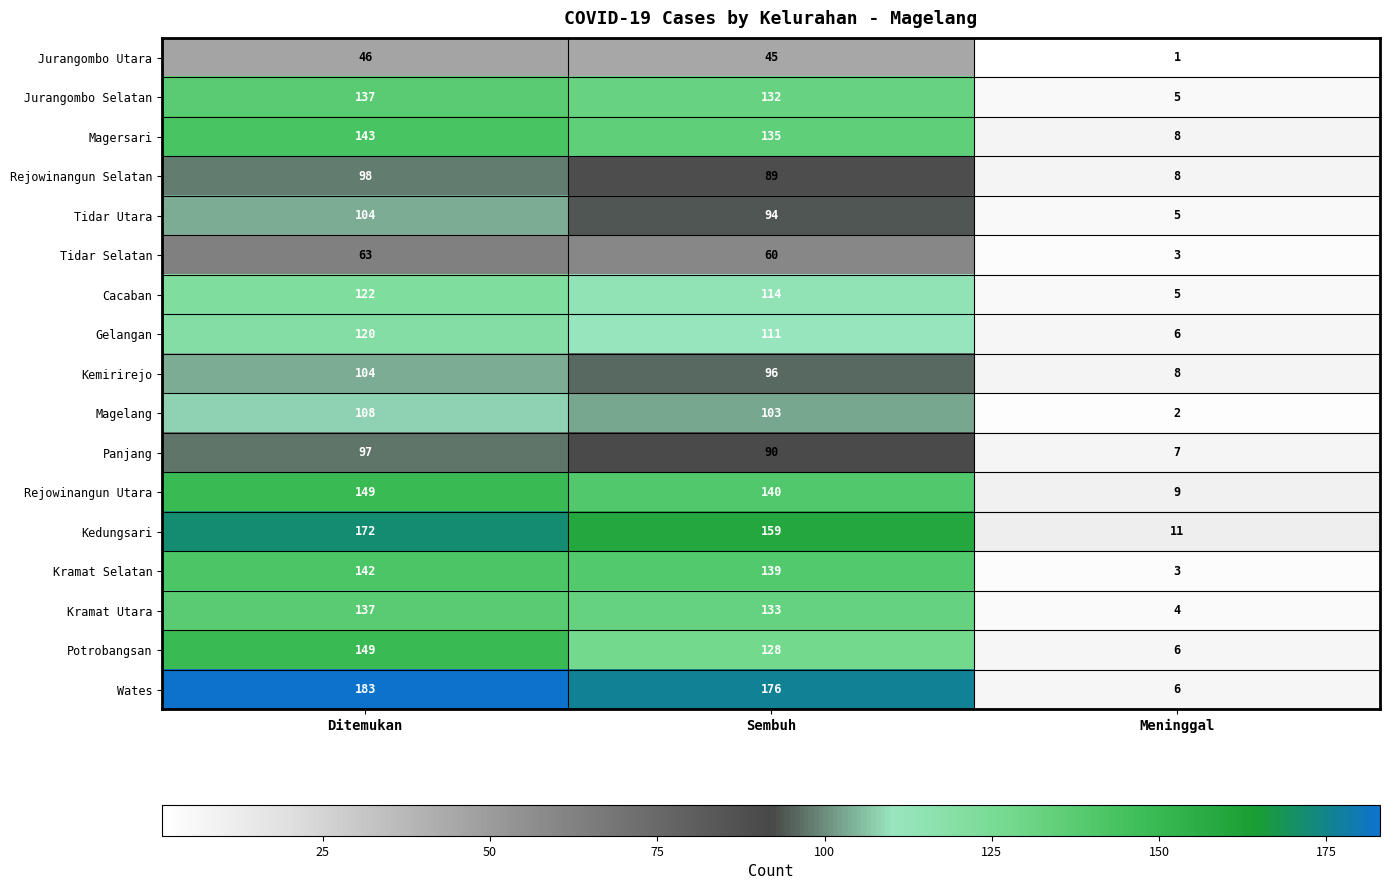

The value of Panjang at Ditemukan is 126. True or false?

False